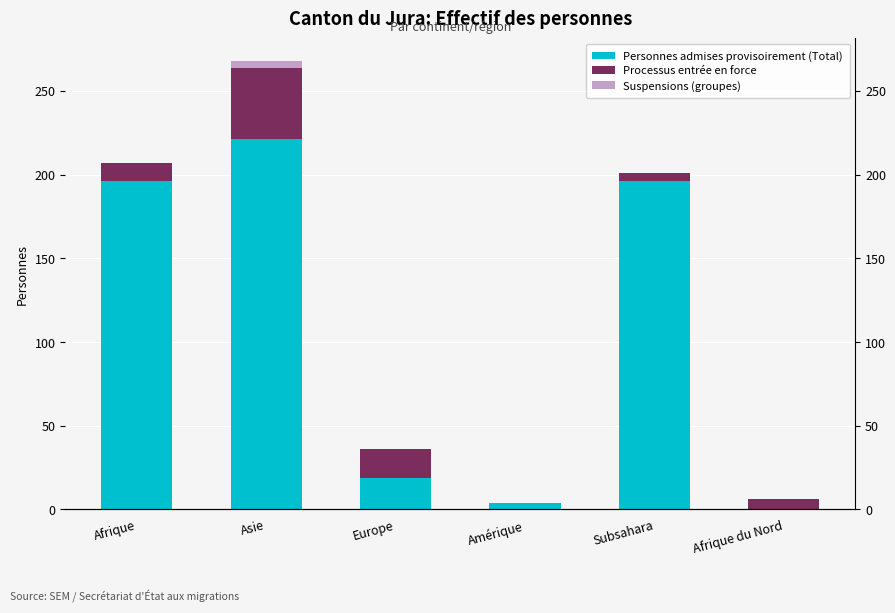

What is the total value across all series at Amérique?

4